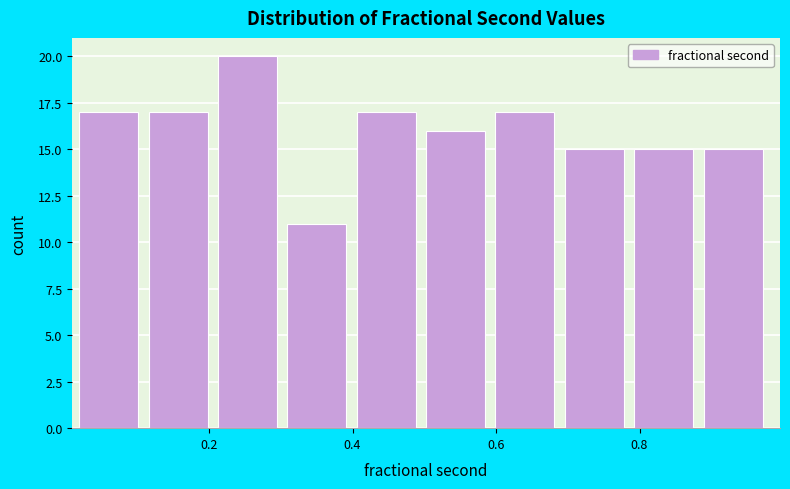

How tall is the bar that spans 0.40 to 0.50 on the x-axis? Neither the bar edges nor the heights are printed on the chart, so give them approximately, as read against the axes.

17